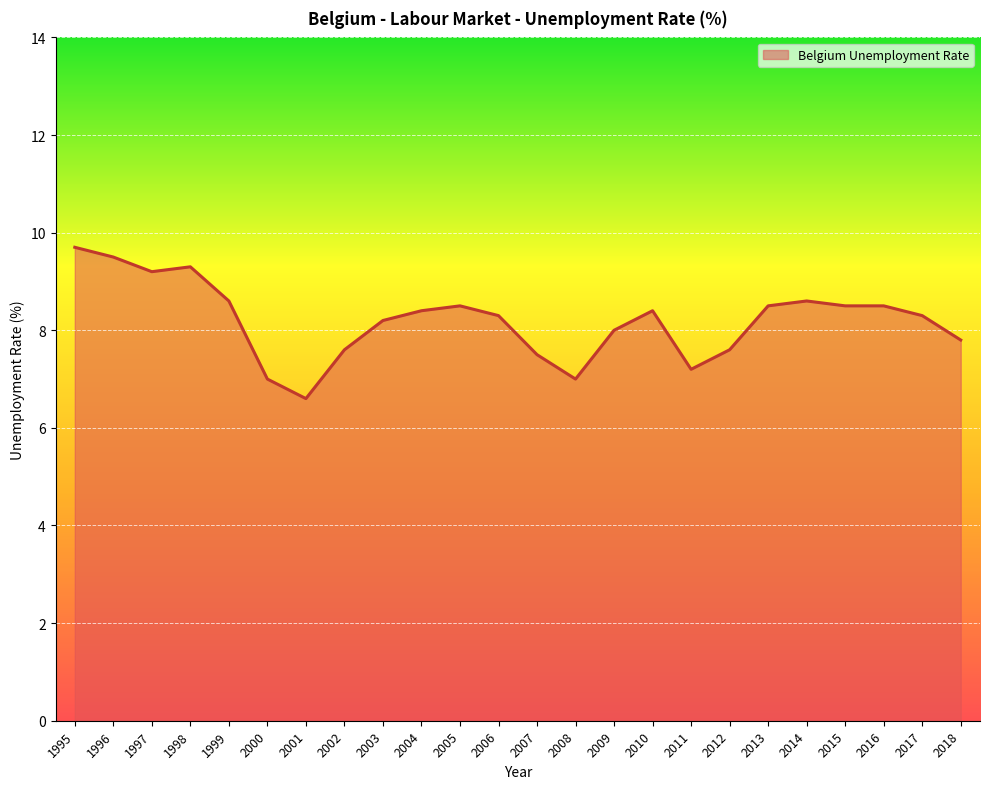

What is the difference between the values at 1997 and 2006?

0.9